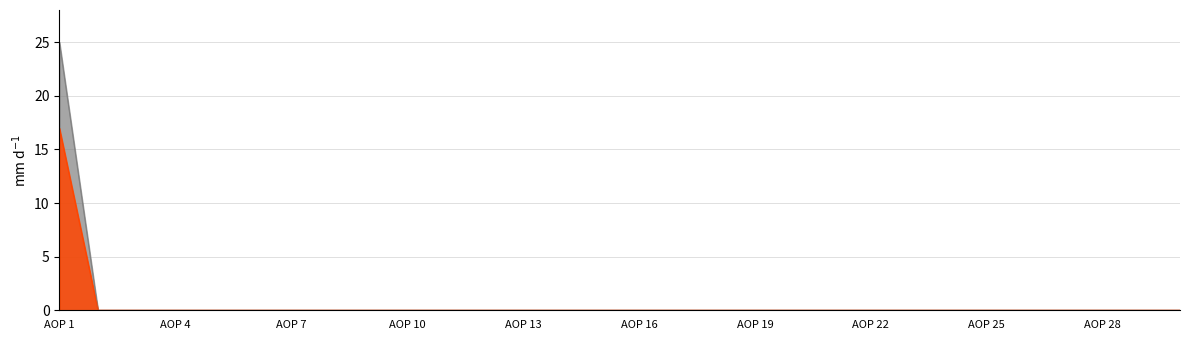

The Ostvareno u izvještajnom razdoblju prethodne godine series shows 0.0 at AOP 23. True or false?

True